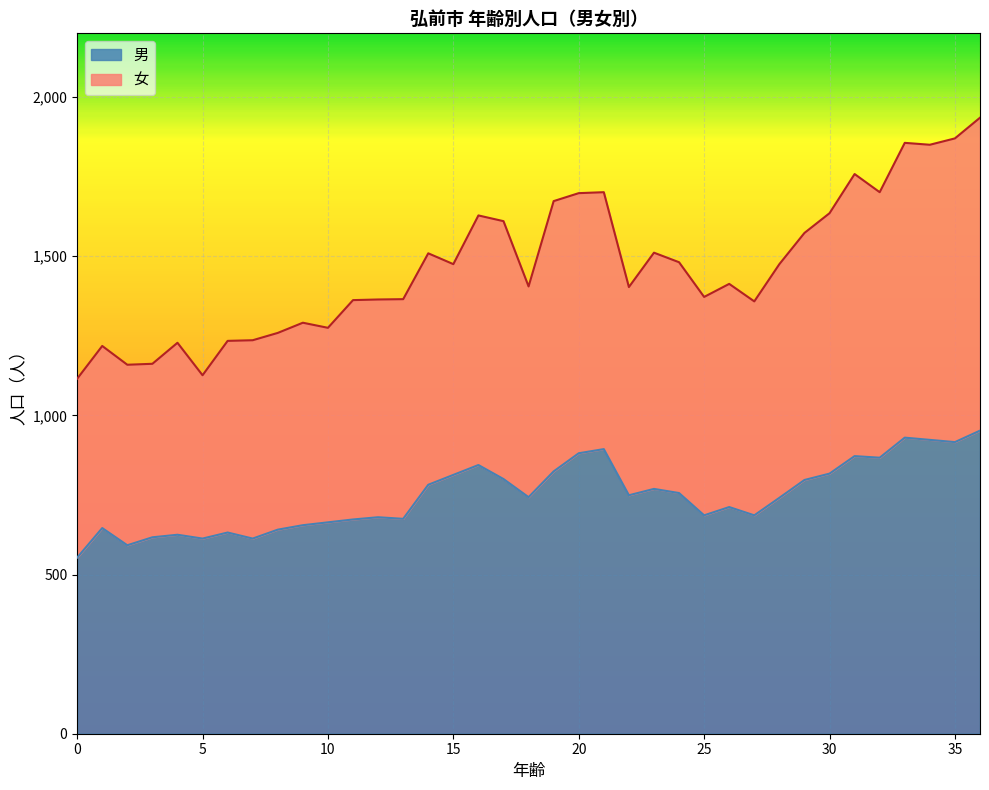

What is the maximum value shown in the chart?

1935